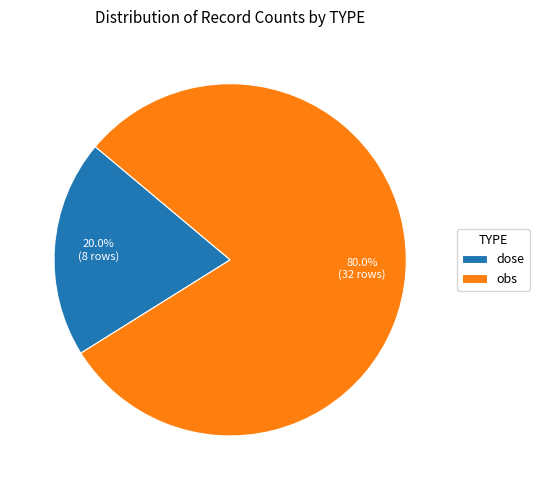

Combined, what portion of the pie is dose and obs?

100.0%